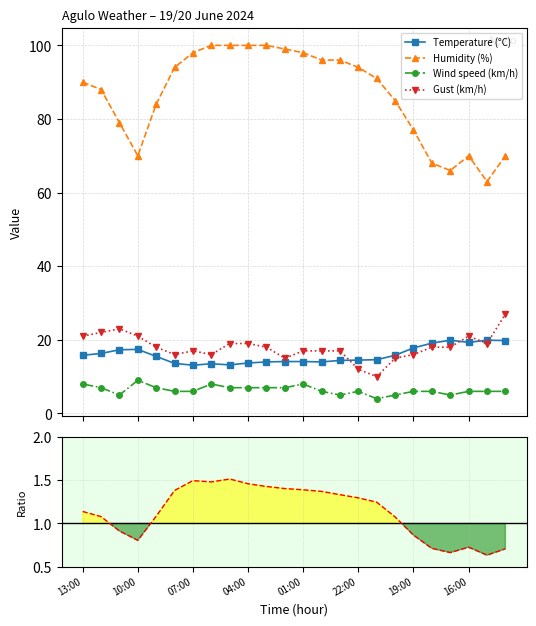

What is the highest value of the Humidity (%) series?

100.0